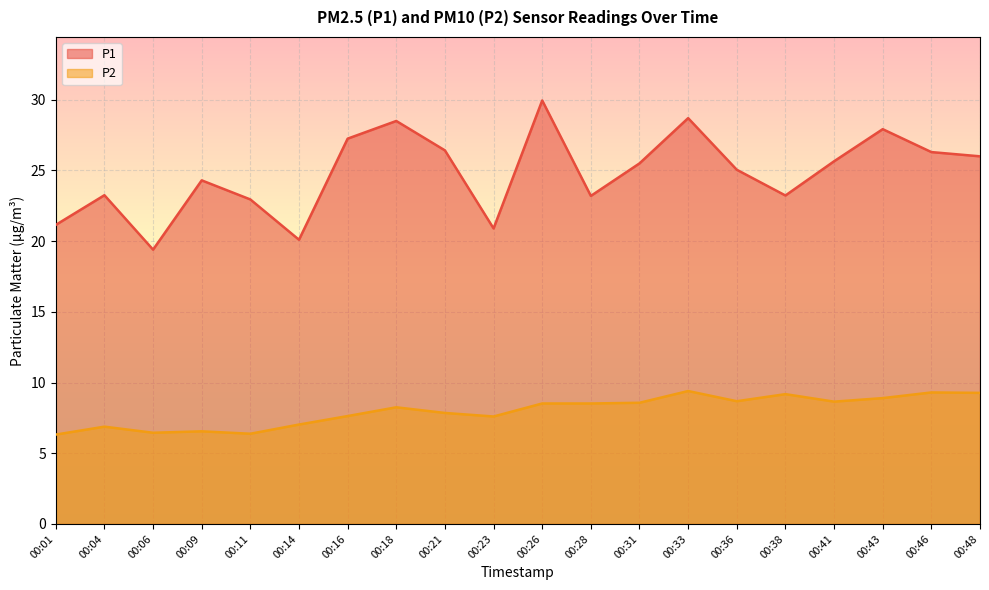

True or false: P1 has a value of 8.2 at 00:04.

False